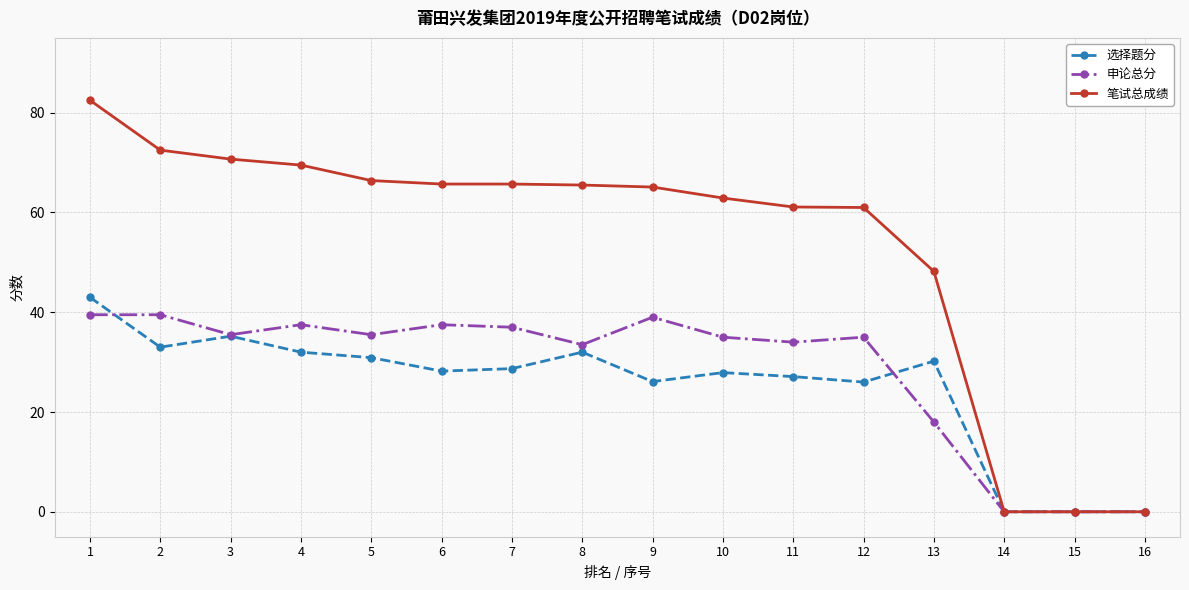

What is the maximum value for 笔试总成绩?

82.5